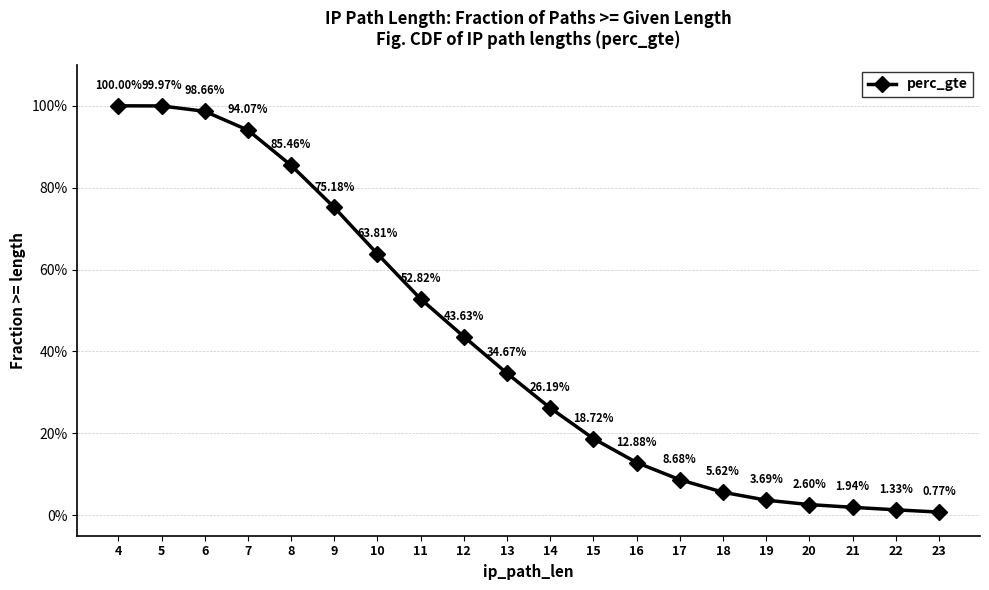

Does the chart have visible grid lines?

Yes